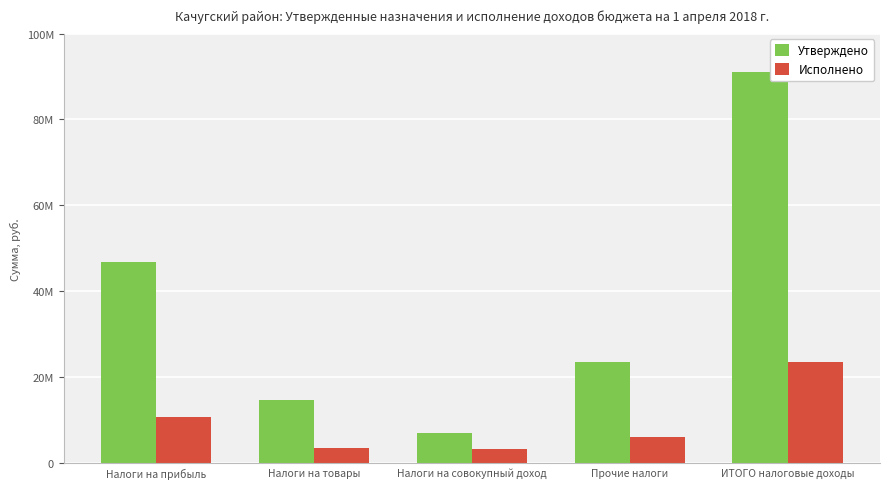

Reading left to right, transcribe all the data shown in this chart.

Утверждено: Налоги на прибыль=46792000.0	Налоги на товары=14580135.2	Налоги на совокупный доход=6989000.0	Прочие налоги=23573100.0	ИТОГО налоговые доходы=90945235.2
Исполнено: Налоги на прибыль=10656427.7	Налоги на товары=3455022.0	Налоги на совокупный доход=3230704.1	Прочие налоги=6137465.5	ИТОГО налоговые доходы=23479619.3